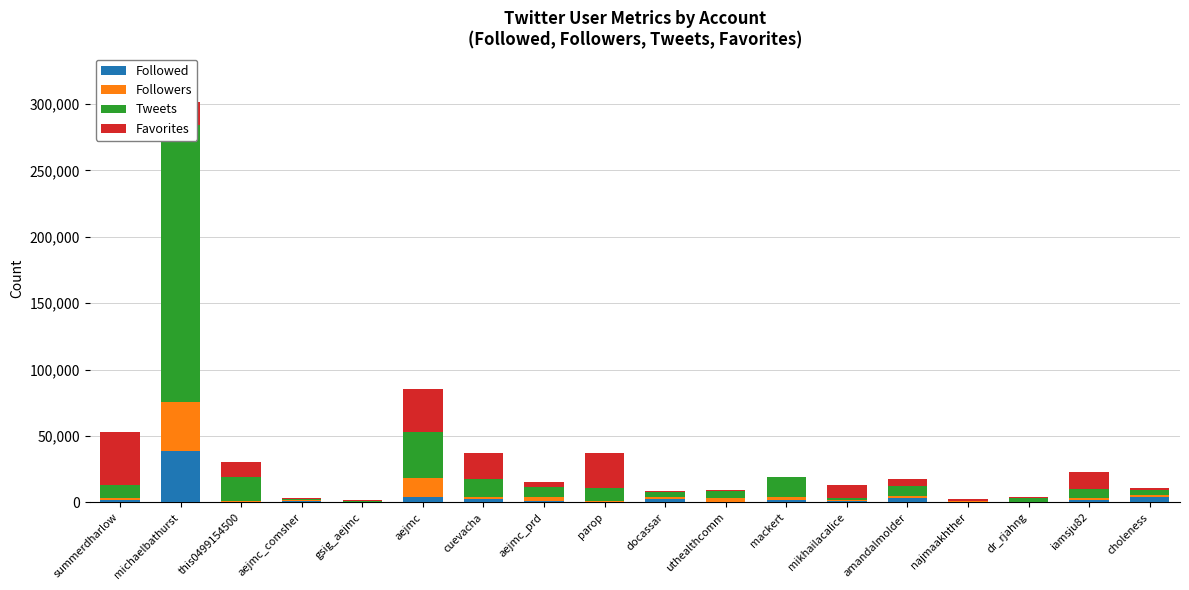

How many categories are shown in the chart?

18